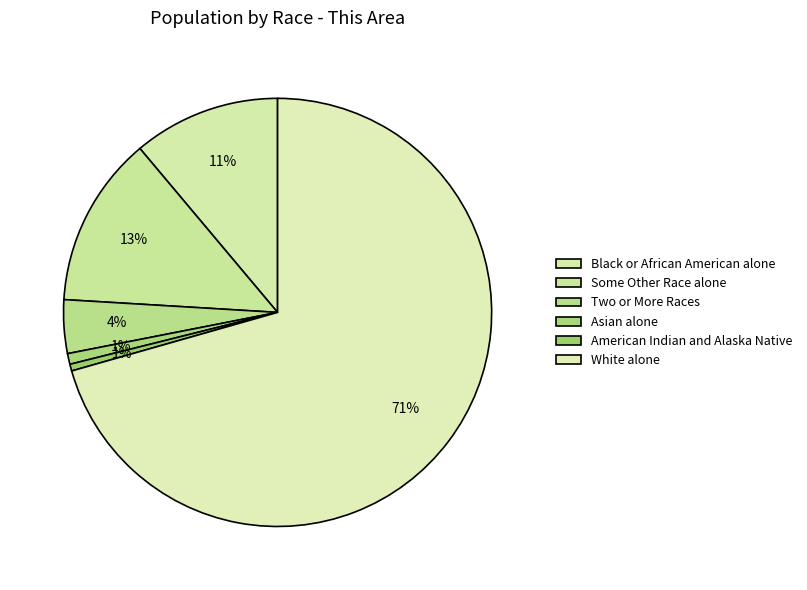

How many slices are in this pie chart?

6